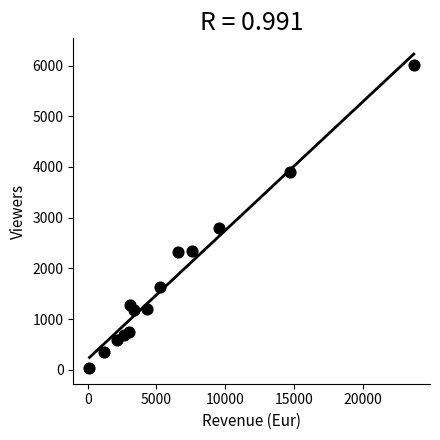

What Y value in the scatter plot is closest to 3025?

2795